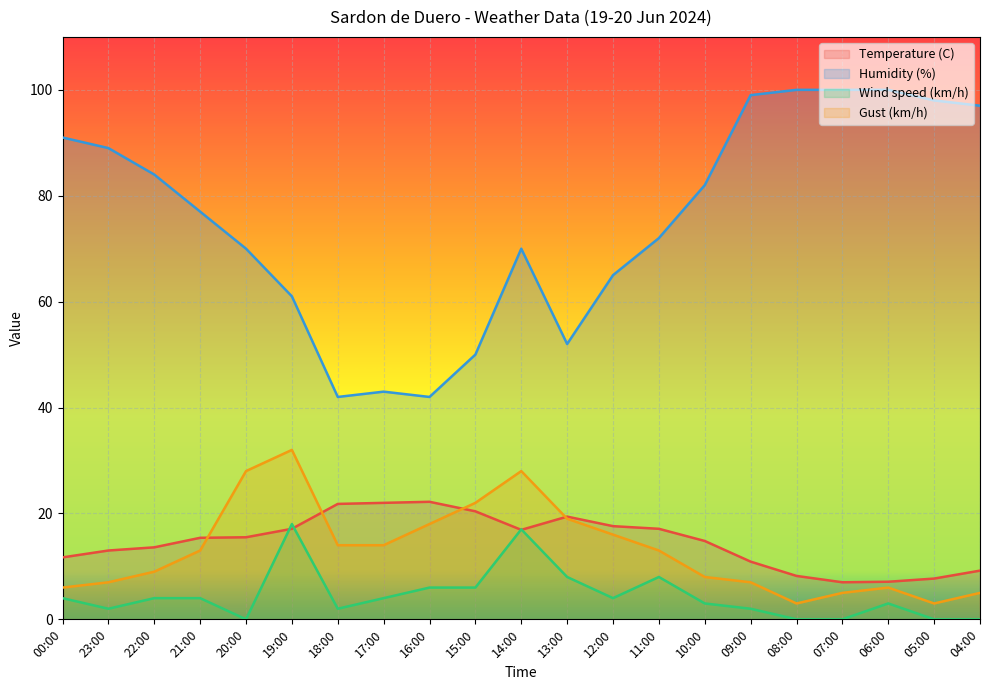

Count the number of data series in this chart.

4